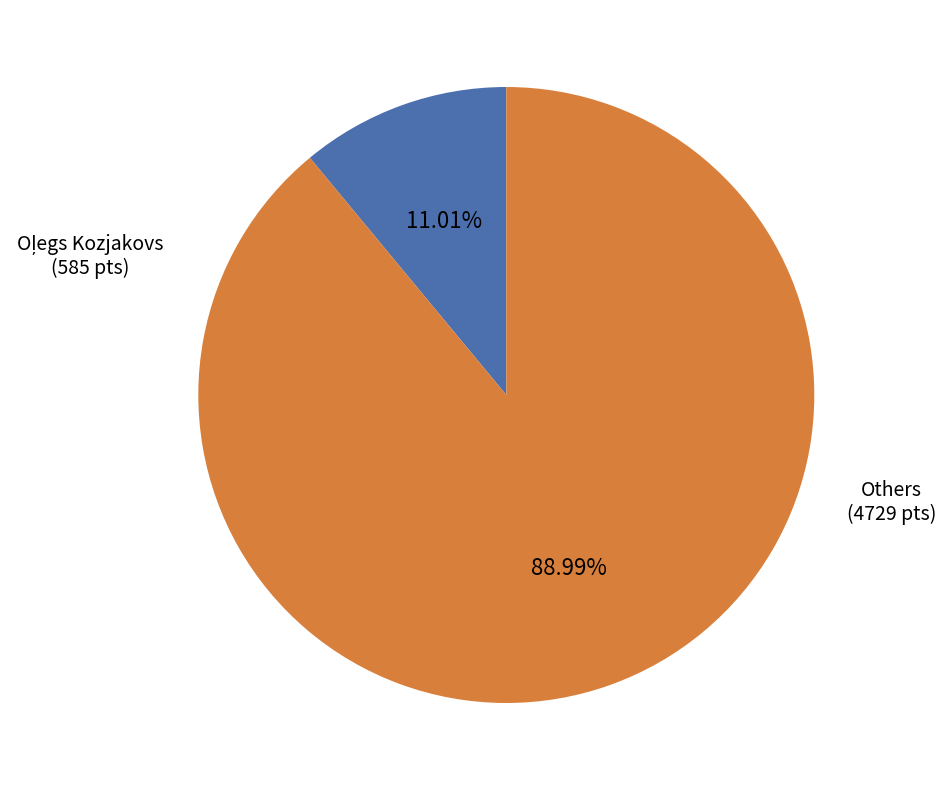

Does any single category account for the majority?

Yes